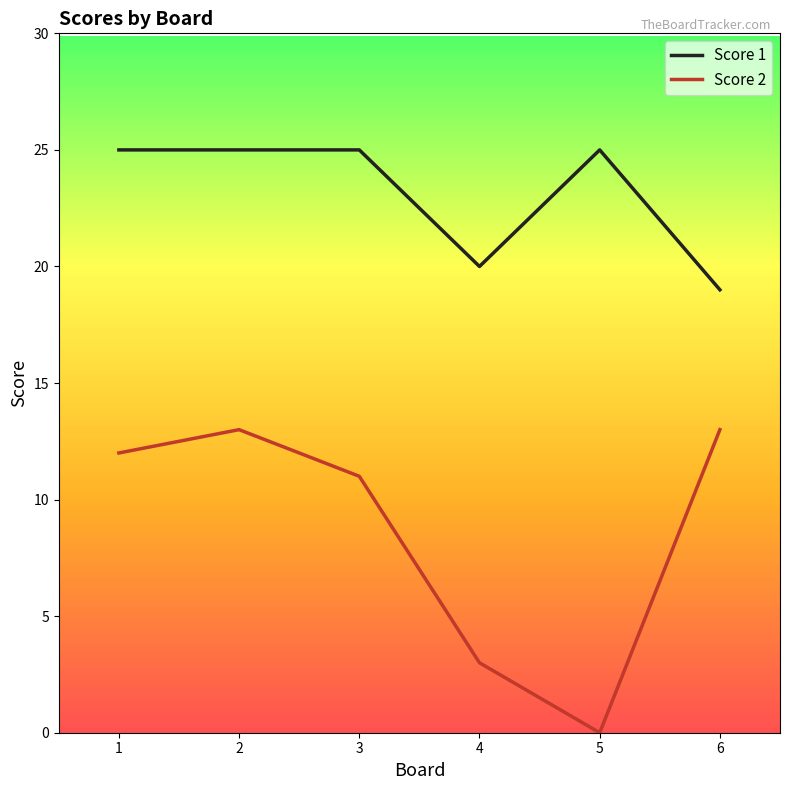

Reading left to right, what are all the values shown in this chart?

Score 1: 25	25	25	20	25	19
Score 2: 12	13	11	3	0	13